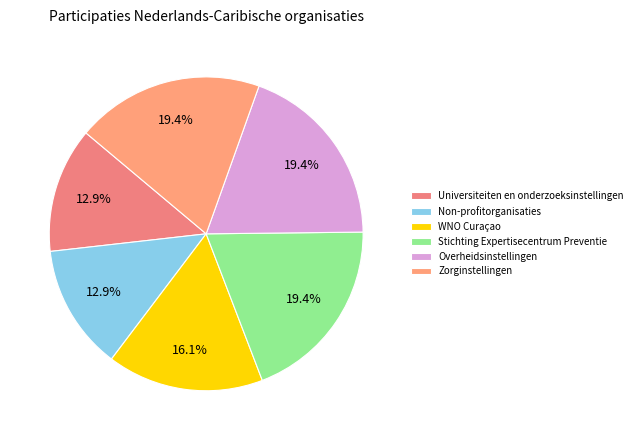

The WNO Curaçao slice represents 16% of the pie. True or false?

True